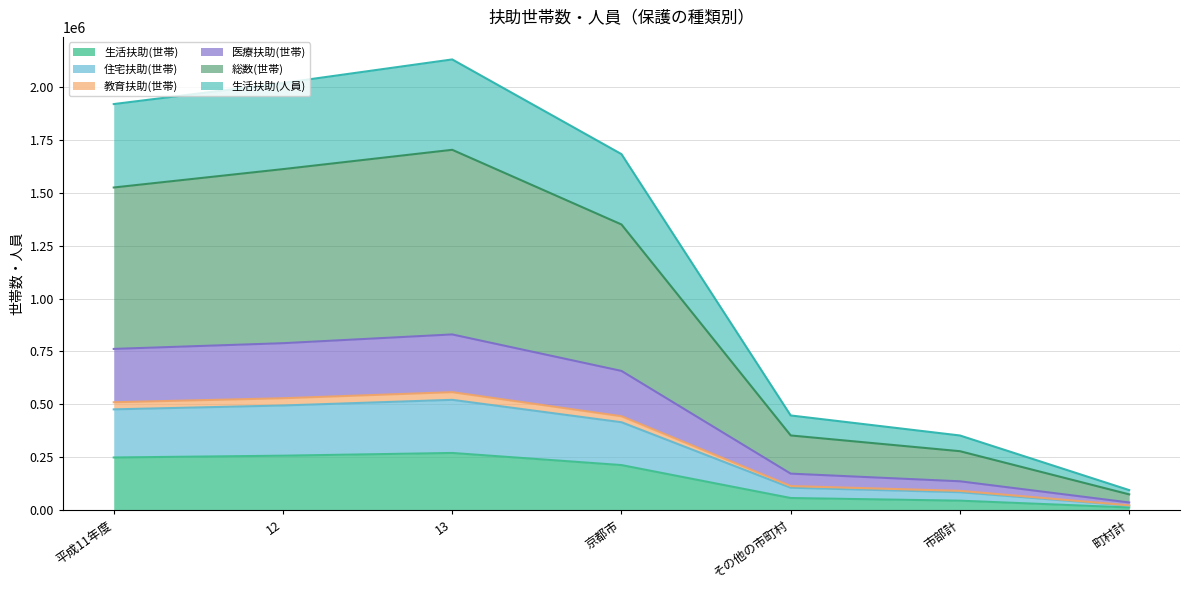

Which category has the highest value in the 住宅扶助(世帯) series?

13